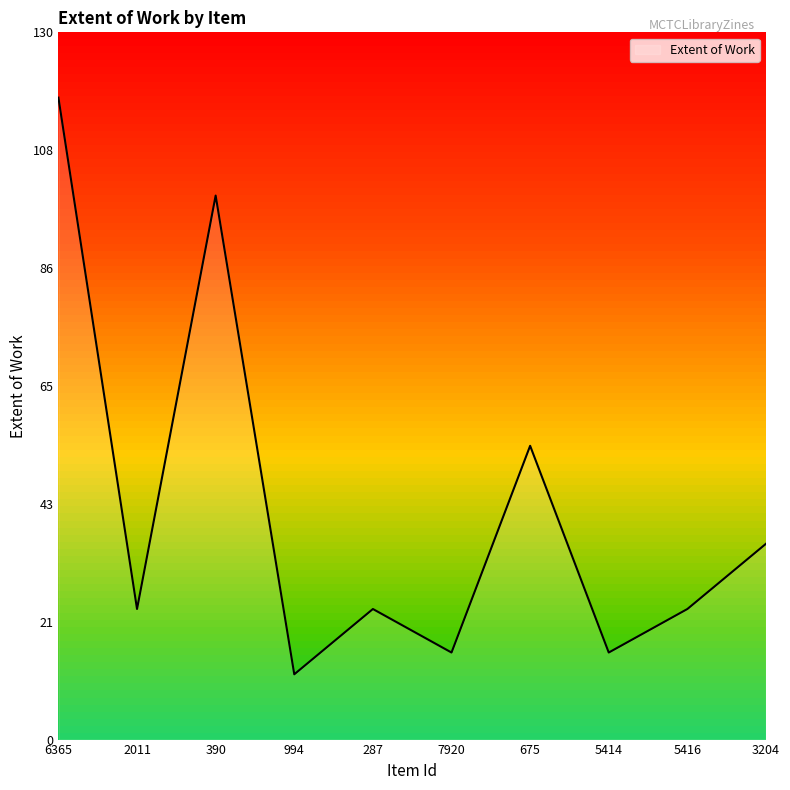

Reading right to left, extract all data points from this chart.

36	24	16	54	16	24	12	100	24	118